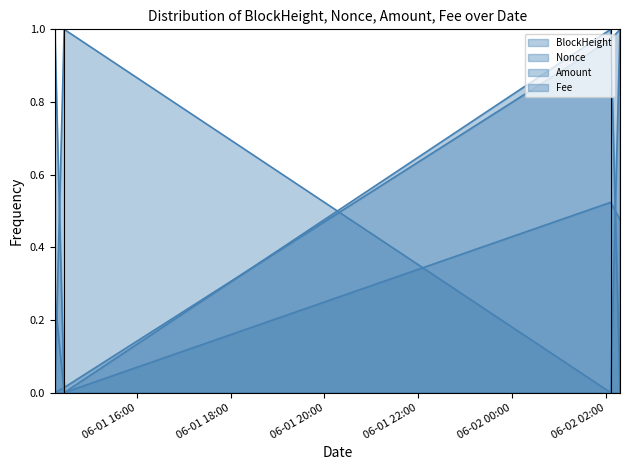

How many values in the BlockHeight series exceed 0?

3